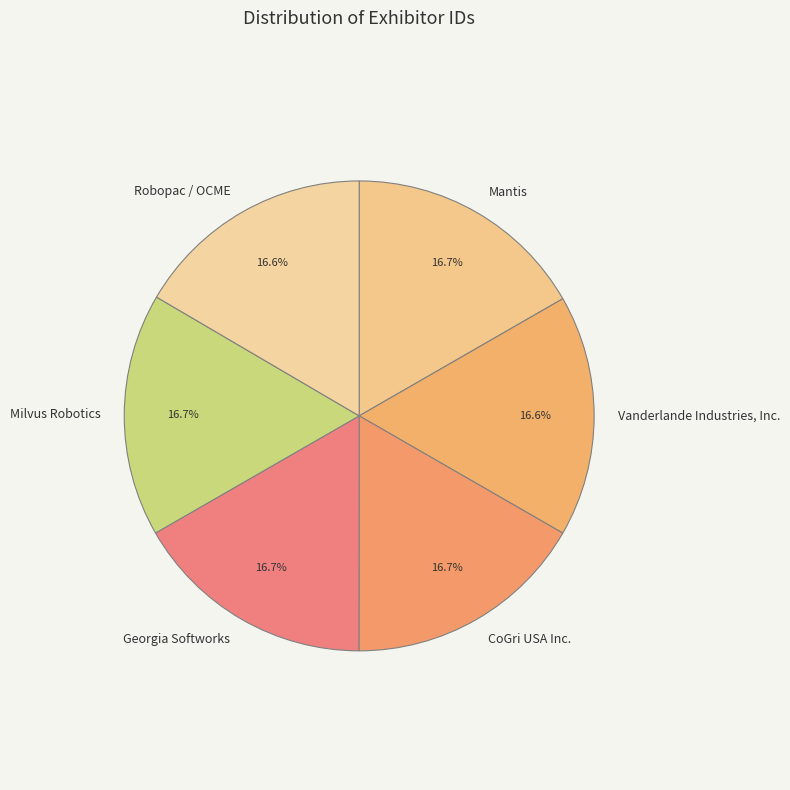

Do Georgia Softworks and Vanderlande Industries, Inc. together represent more than half of the pie?

No